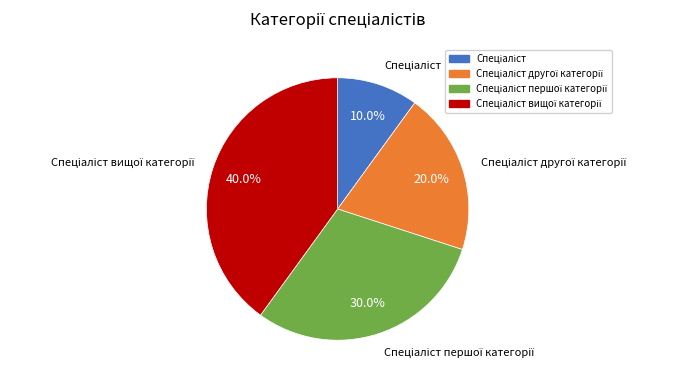

Is there any slice that represents more than half of the pie?

No